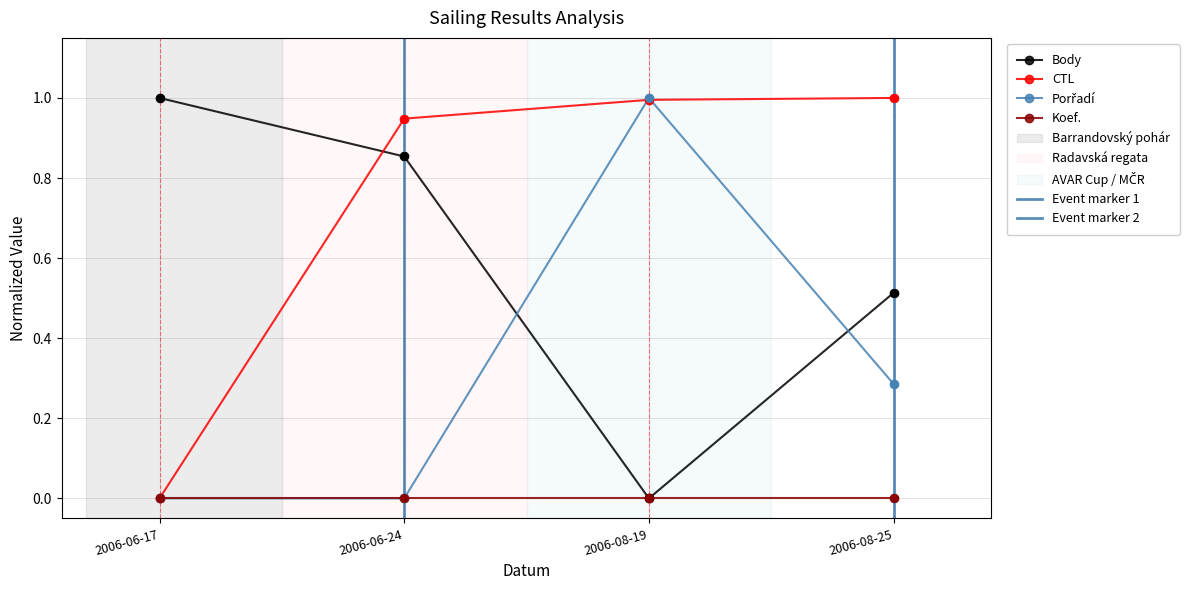

Which series reaches the minimum Y coordinate?

Body